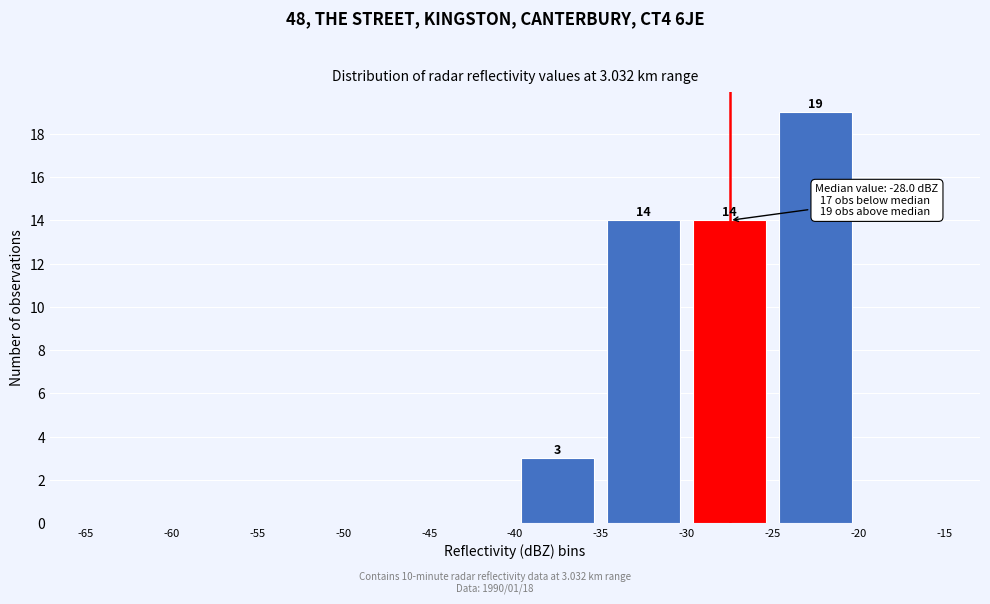

Which range on the x-axis has the tallest bar?

-25 to -20